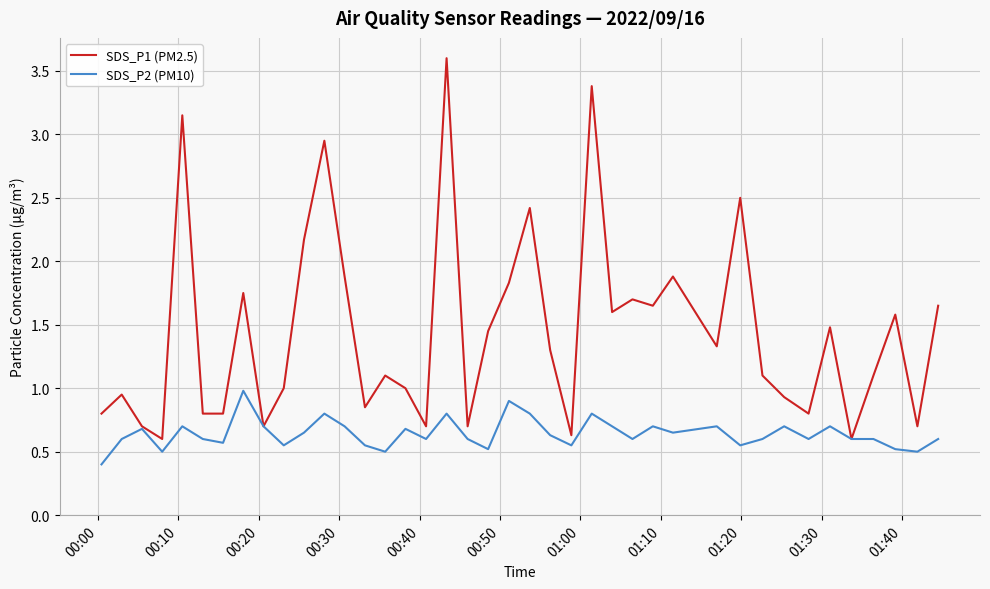

Which series has the largest range (max minus min)?

SDS_P1 (PM2.5)